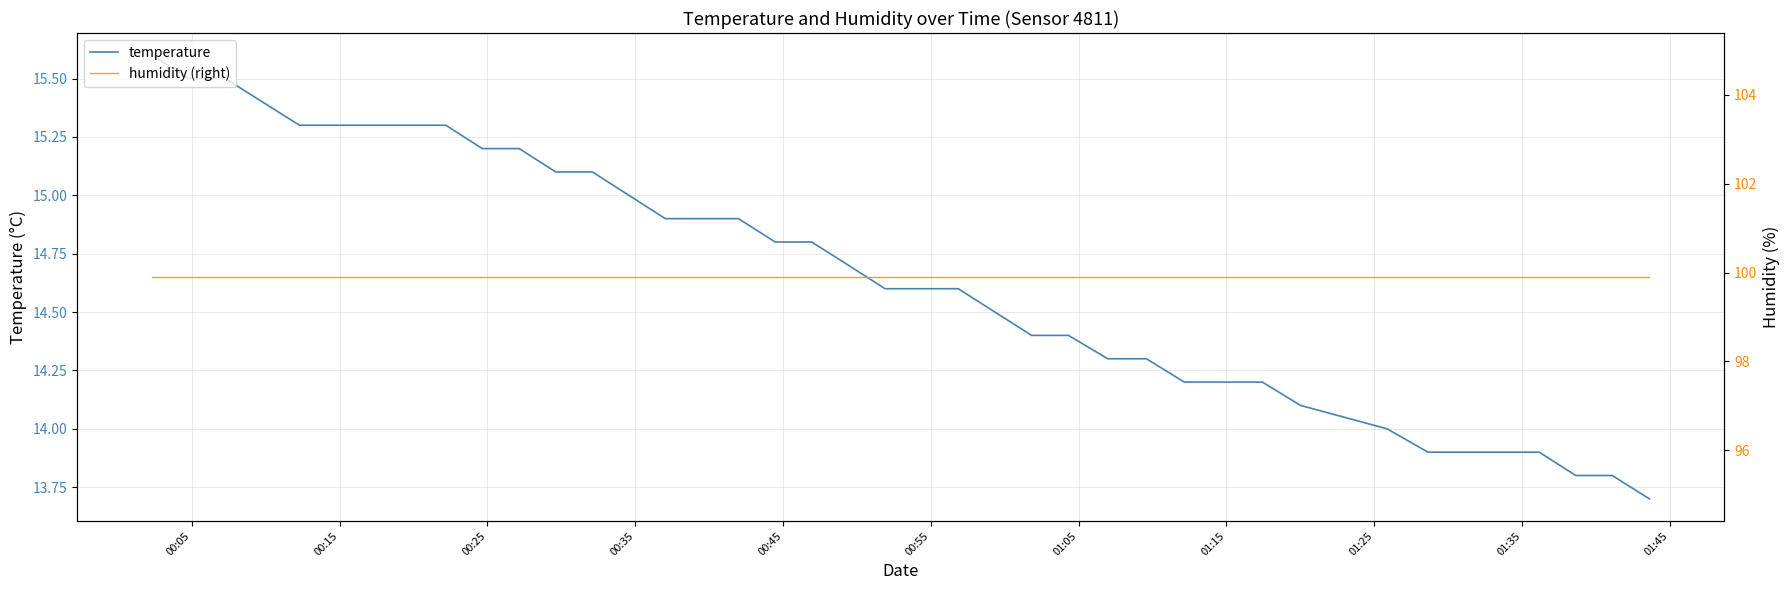

What is the minimum value for temperature?

13.7